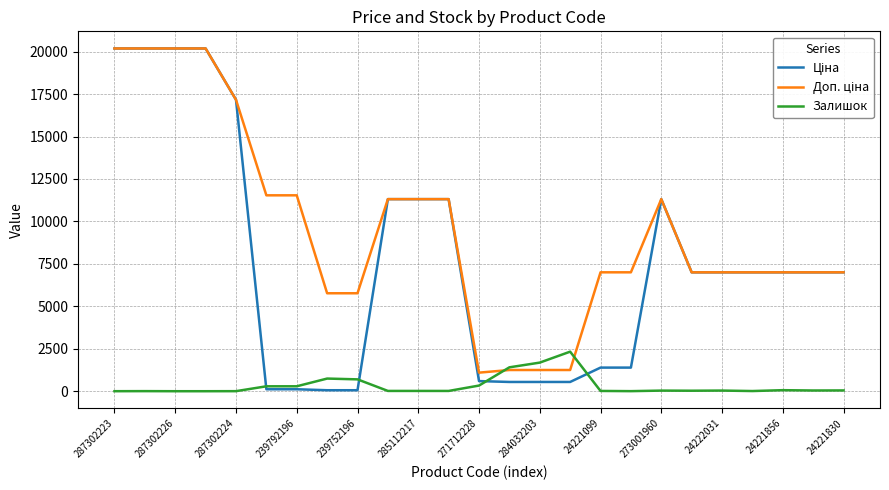

What is the highest value of the Залишок series?

2329.0